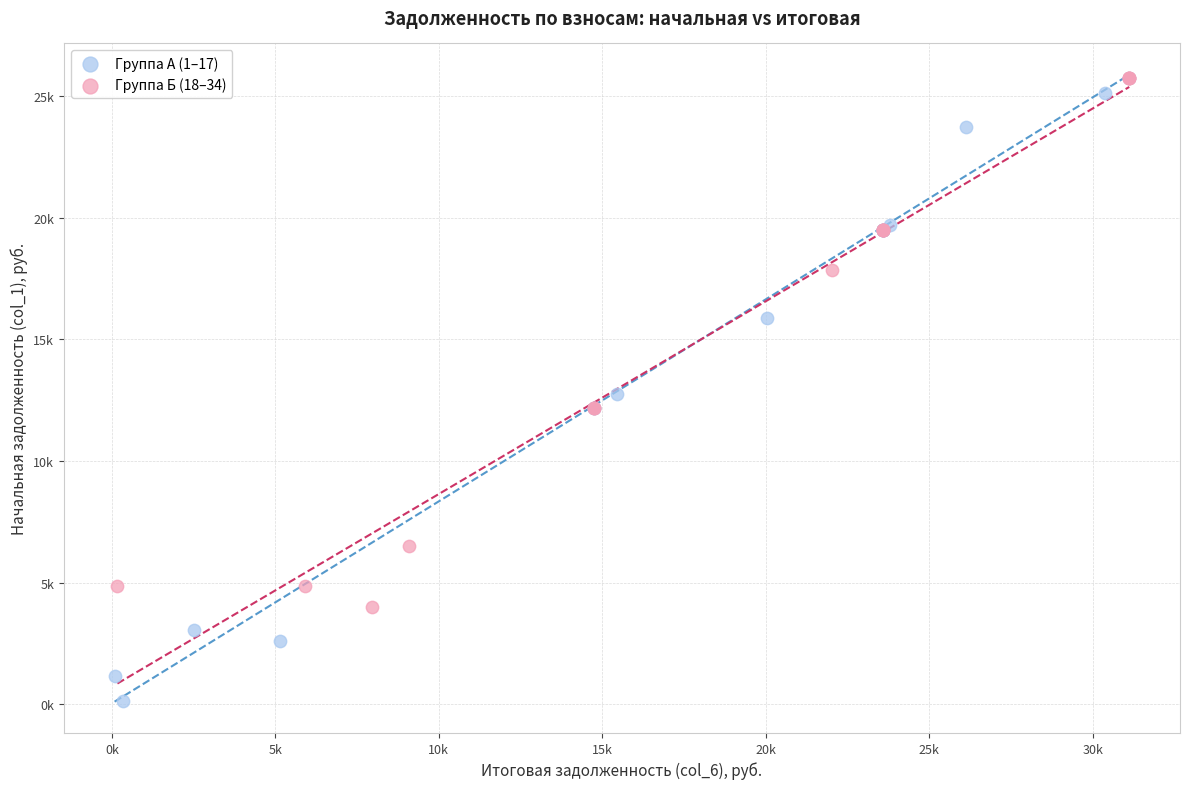

What are all the series names shown in the legend?

Группа А (1–17), Группа Б (18–34)